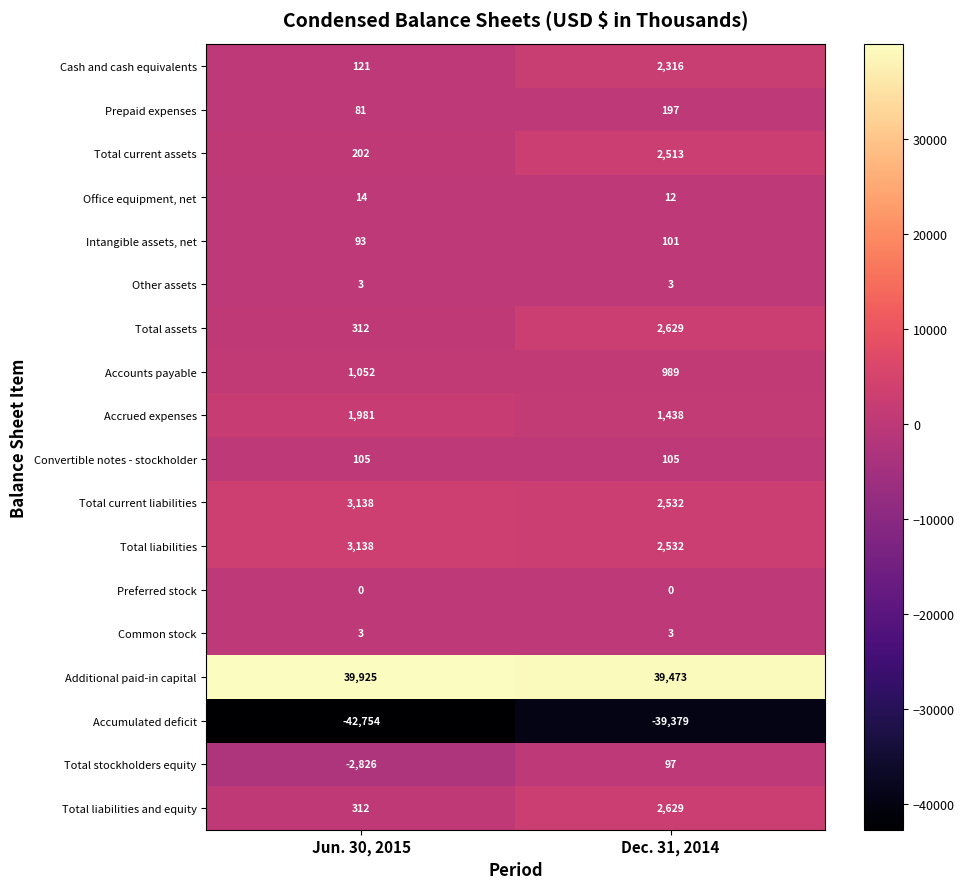

What is the total value across all series at Dec. 31, 2014?

18190